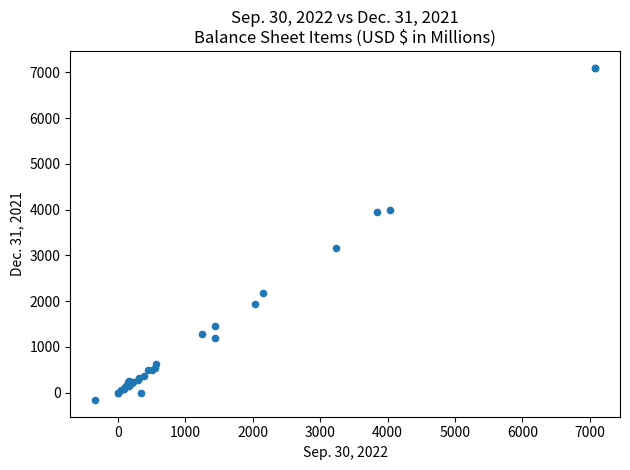

What Y value in the scatter plot is closest to 3468?

3154.9